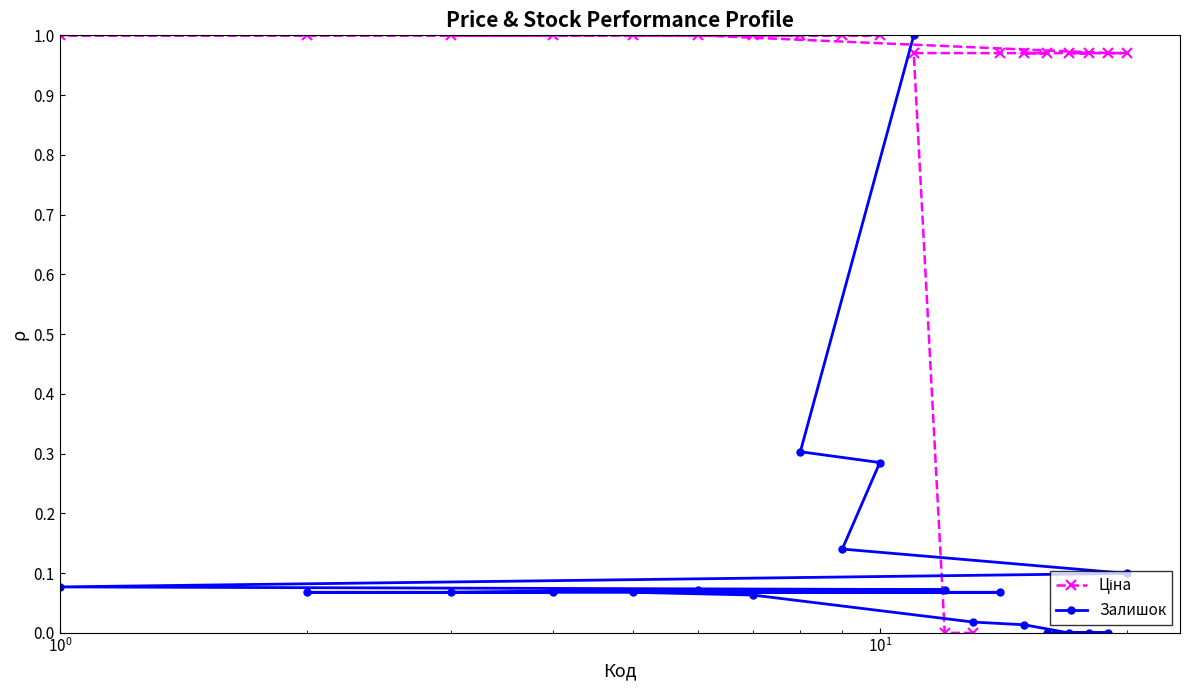

Is the value of Ціна at 15 greater than the value of Залишок at 8?

Yes